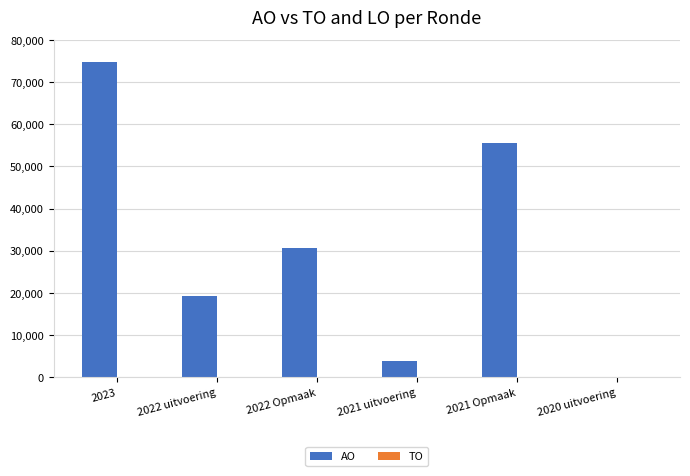

What is the change in value from 2023 to 2022 Opmaak?

-44225